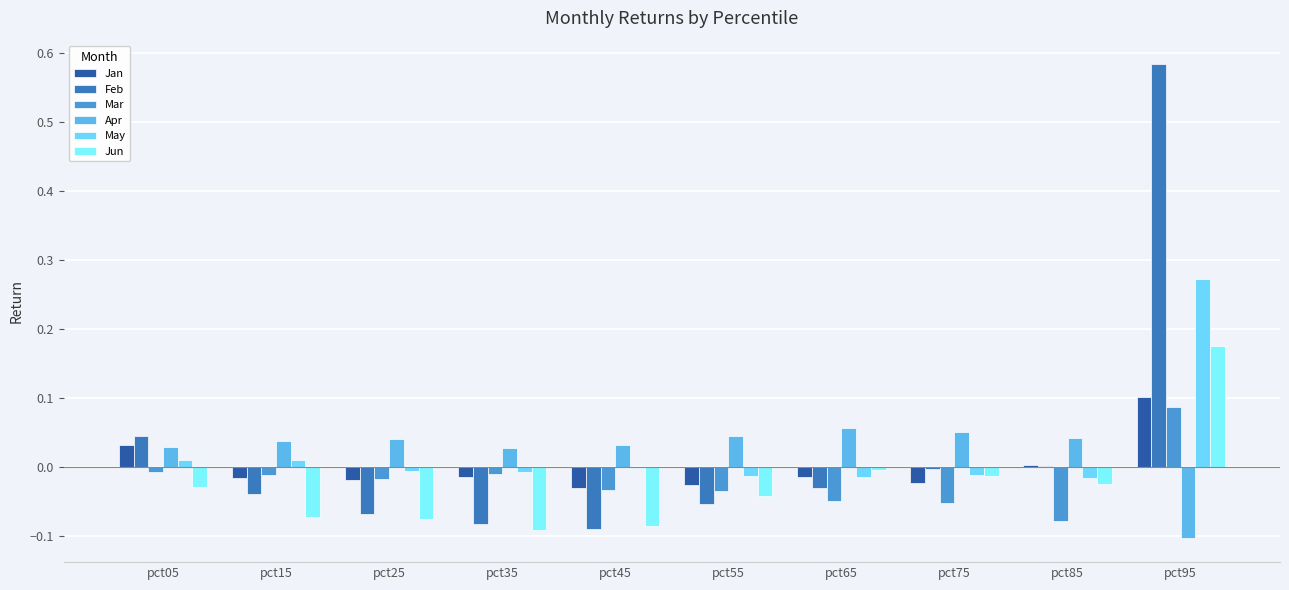

At which label is Jun closest to 0?

pct65